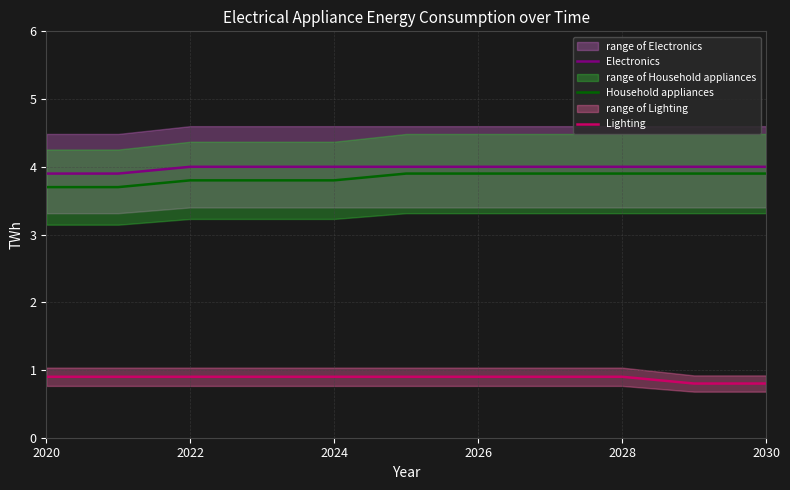

True or false: Household appliances and Lighting intersect in this chart.

False